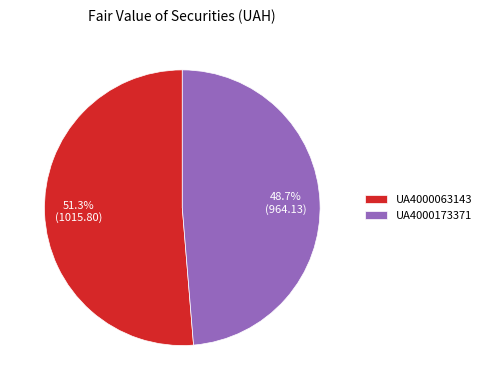

What percentage is the UA4000063143 slice, to the nearest percent?

51%